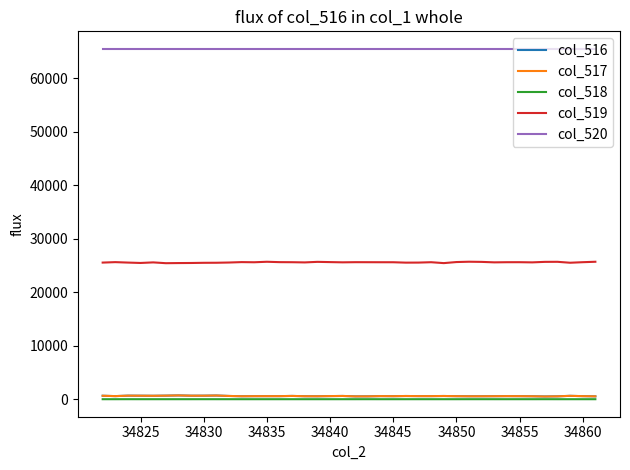

Does the chart display data point markers on the line(s)?

No